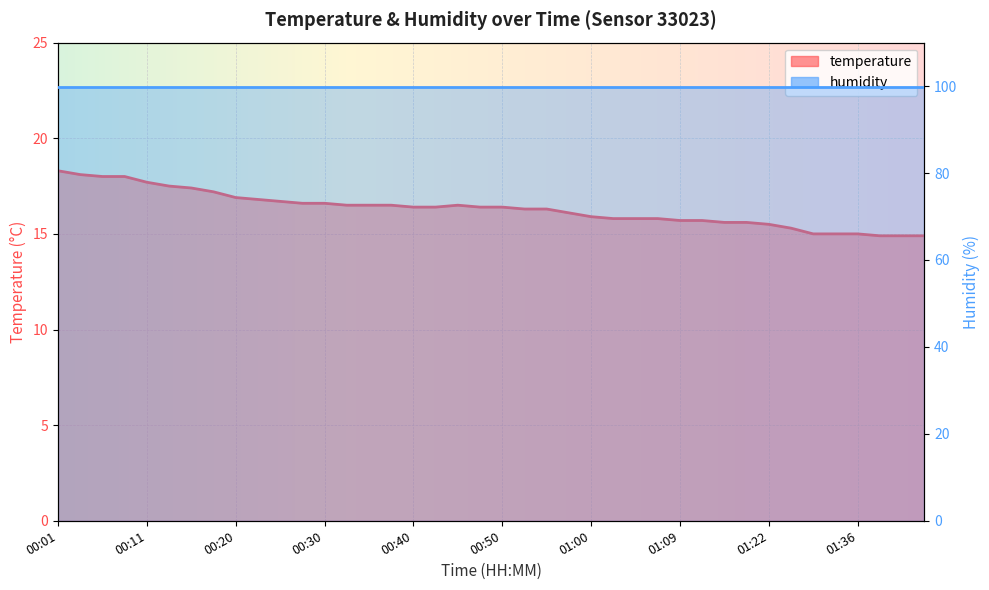

The value at 01:00 is 24.7. True or false?

False